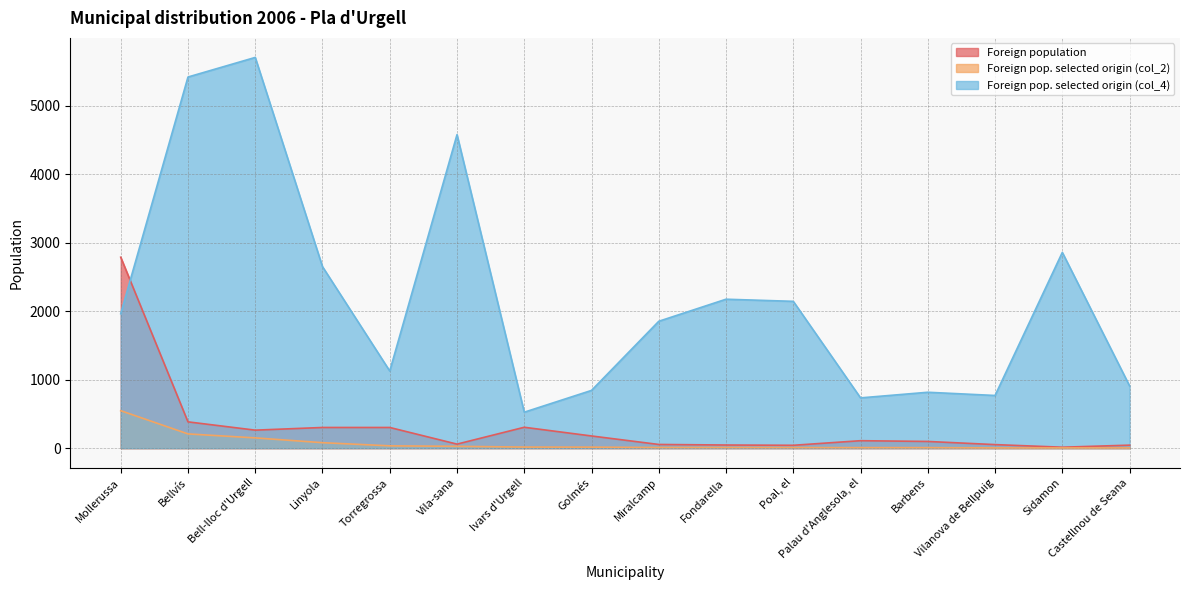

Which series has the largest total across all categories?

Foreign pop. selected origin (col_4)